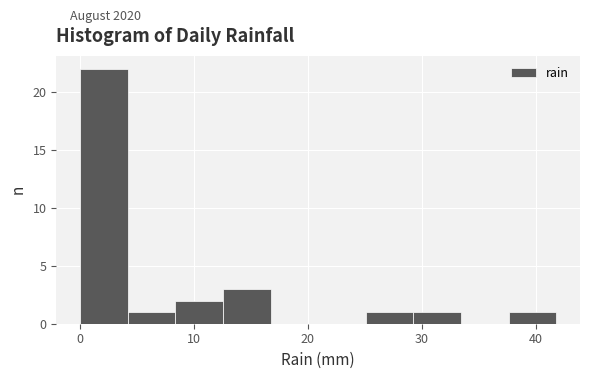

Which range on the x-axis has the tallest bar?

0 to 4